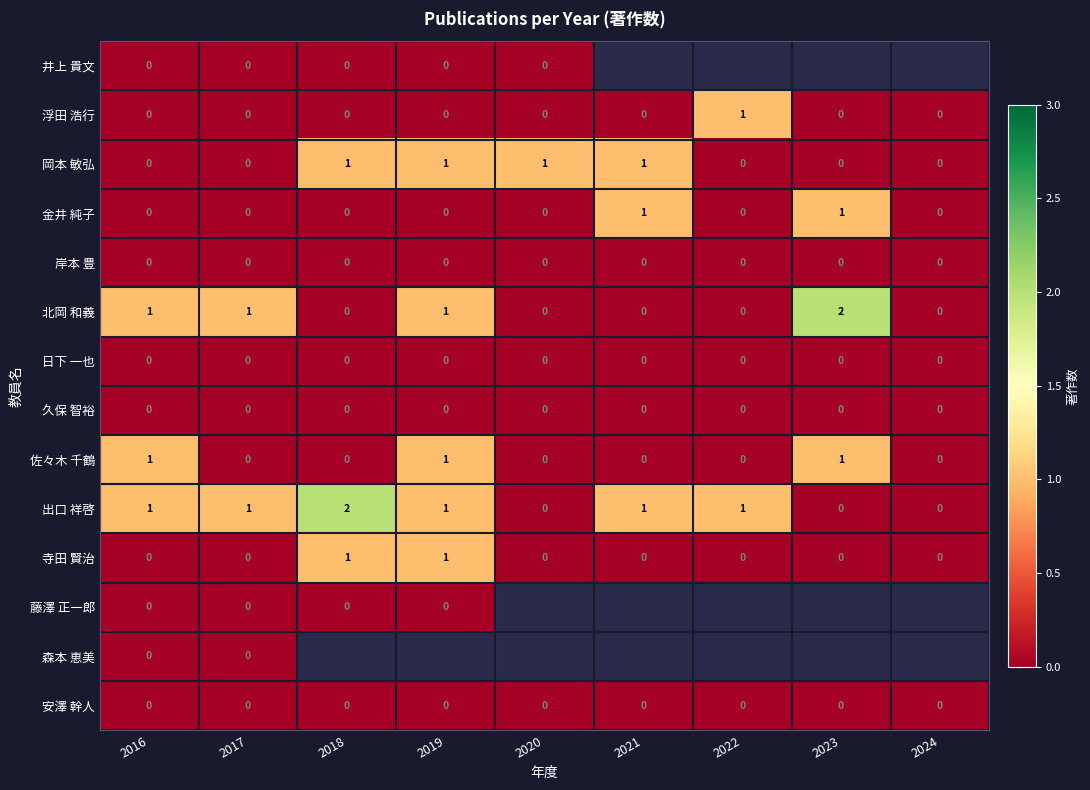

The value of 岸本 豊 at 2024 is 0. True or false?

True